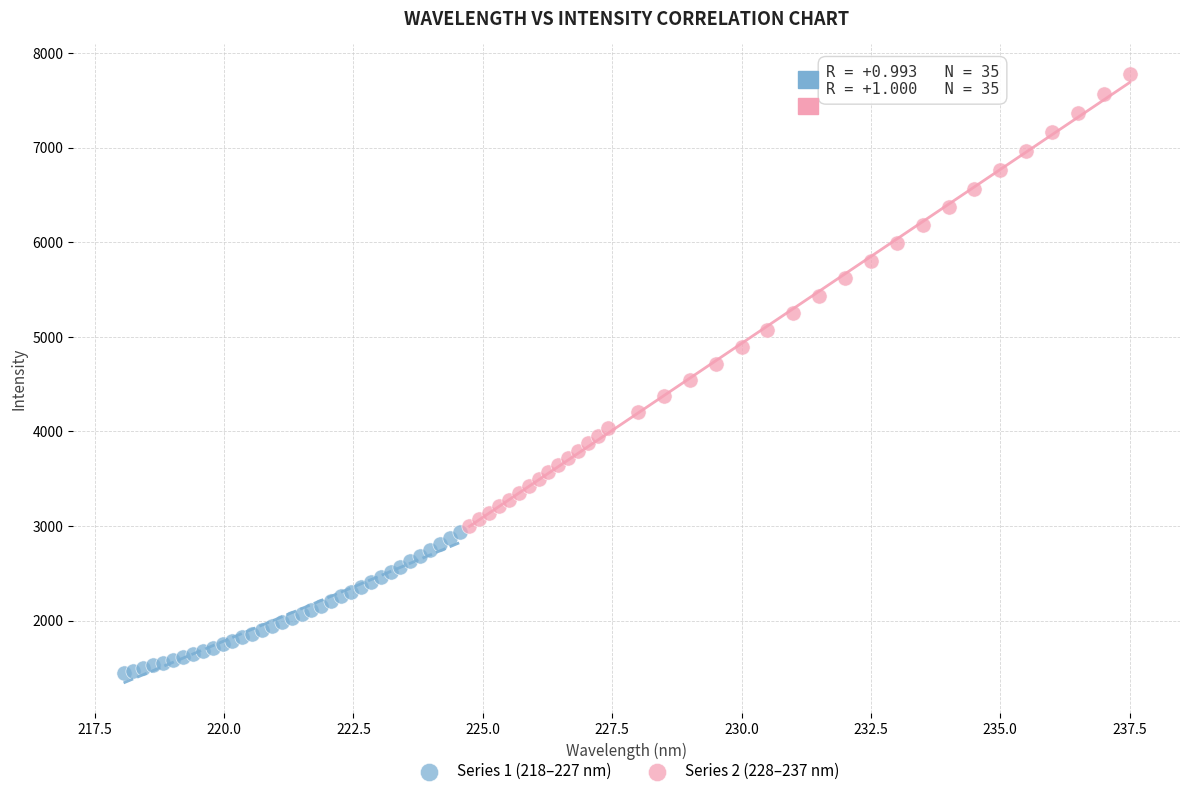

Which series reaches the minimum Y coordinate?

Series 1 (218–227 nm)